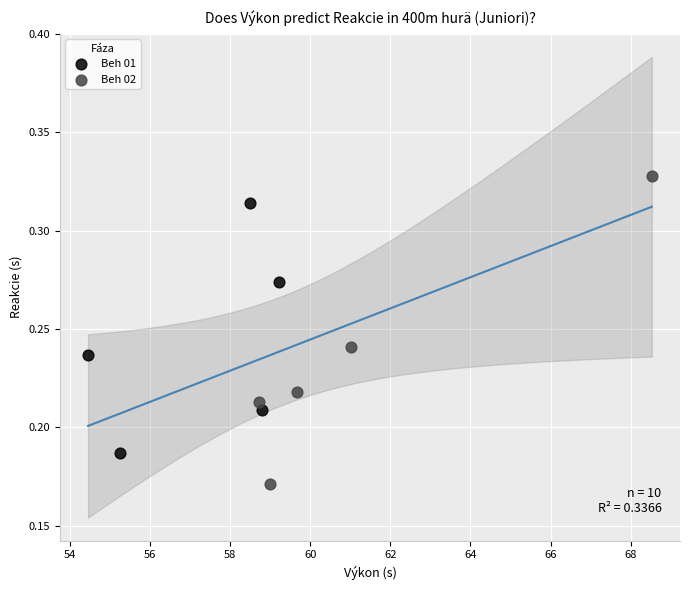

Which series reaches the minimum Y coordinate?

Beh 02